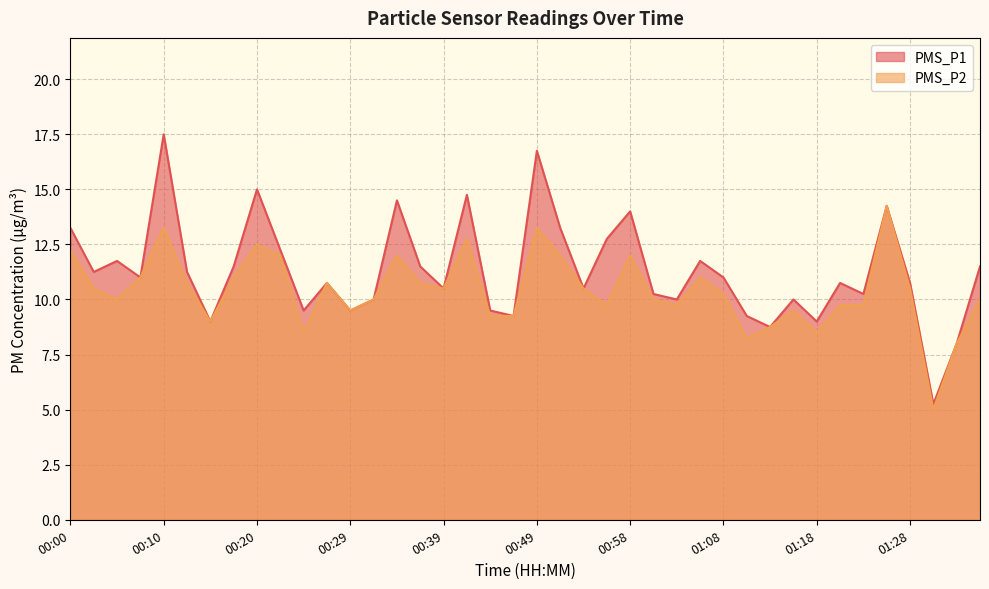

Rank the series at 00:46 from highest to lowest value.

PMS_P1, PMS_P2